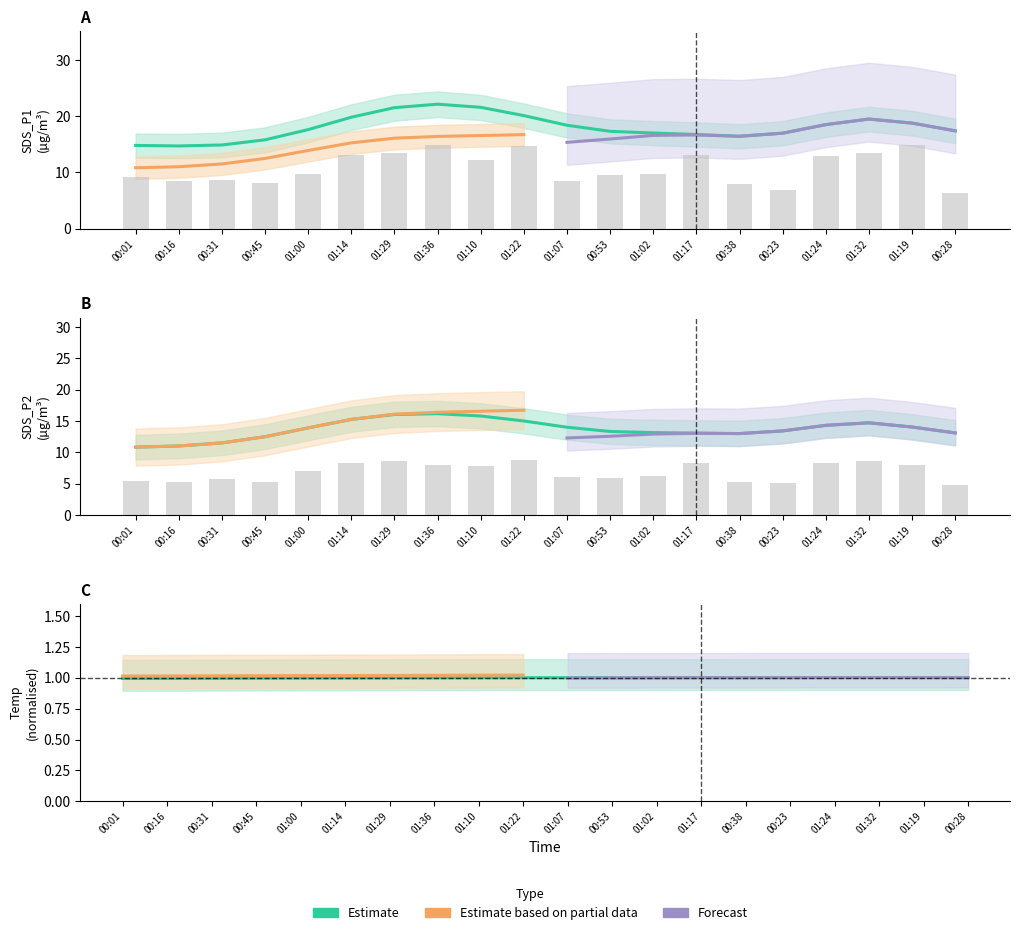

What is the total value across all series at 00:28?

11.2